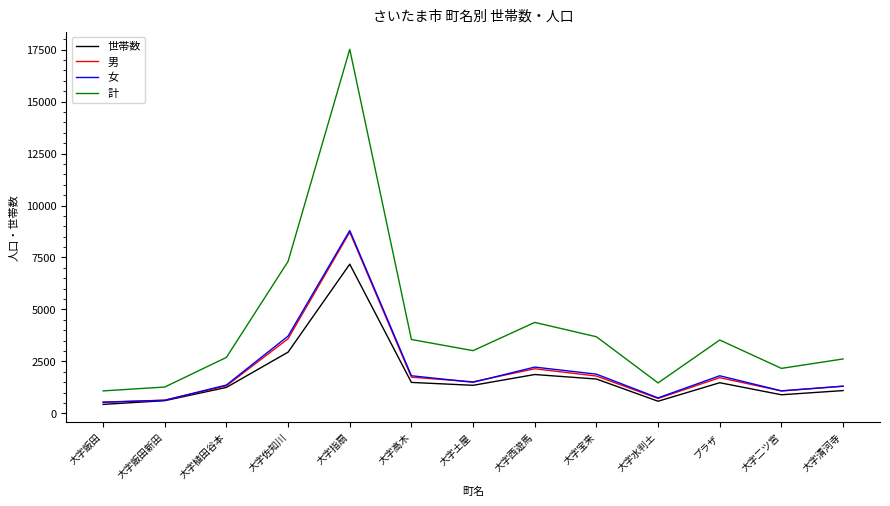

The value of 計 at 大字植田谷本 is 895. True or false?

False